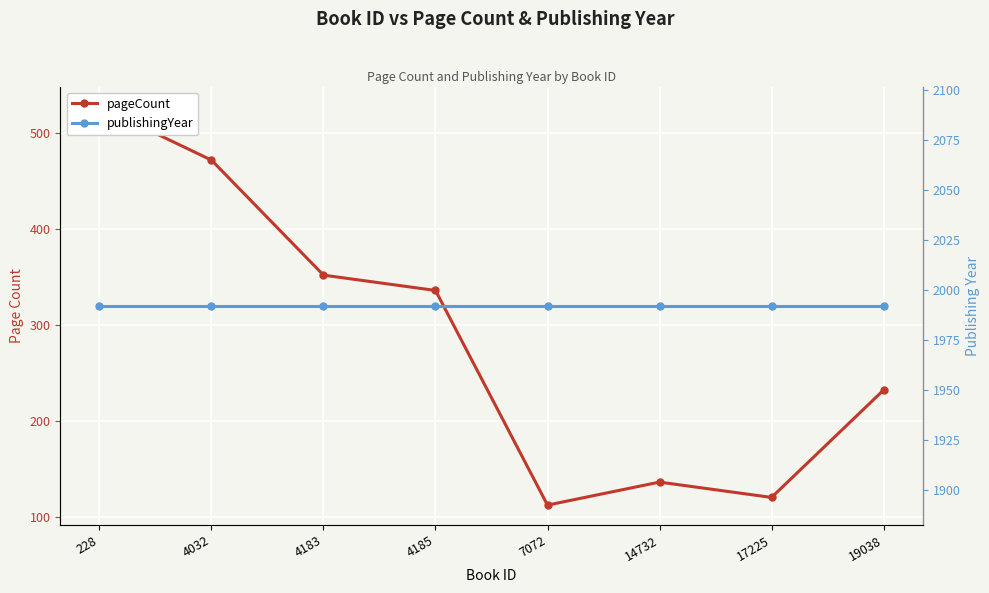

What are all the series names shown in the legend?

pageCount, publishingYear